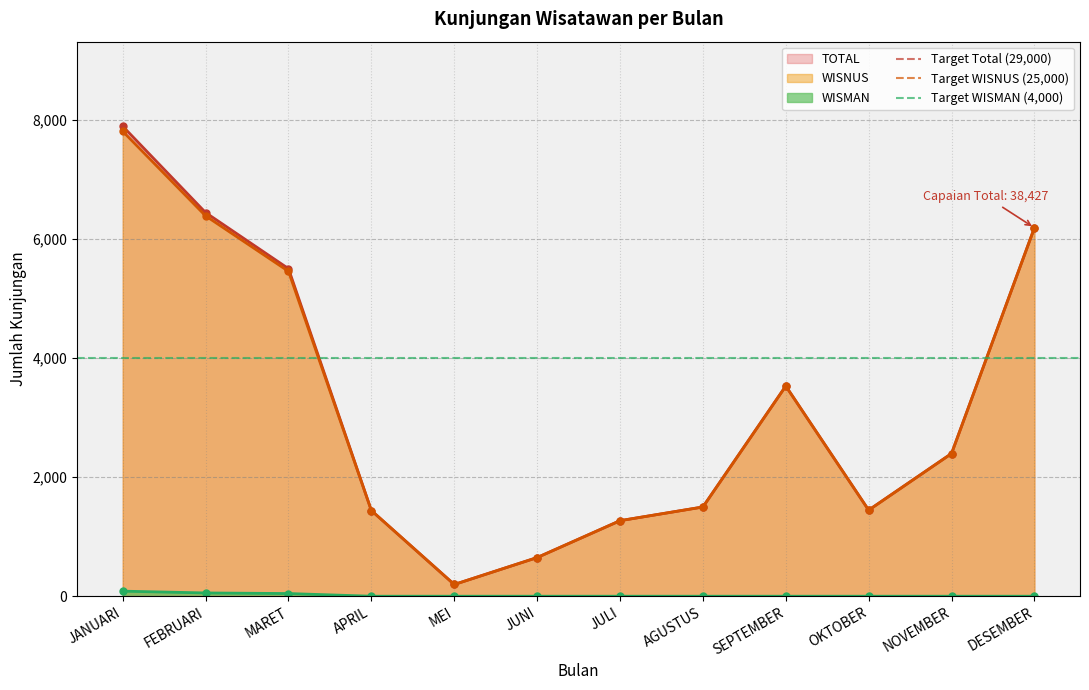

What is the value of the Target Total (29,000) point at the 1st from the left?

29000